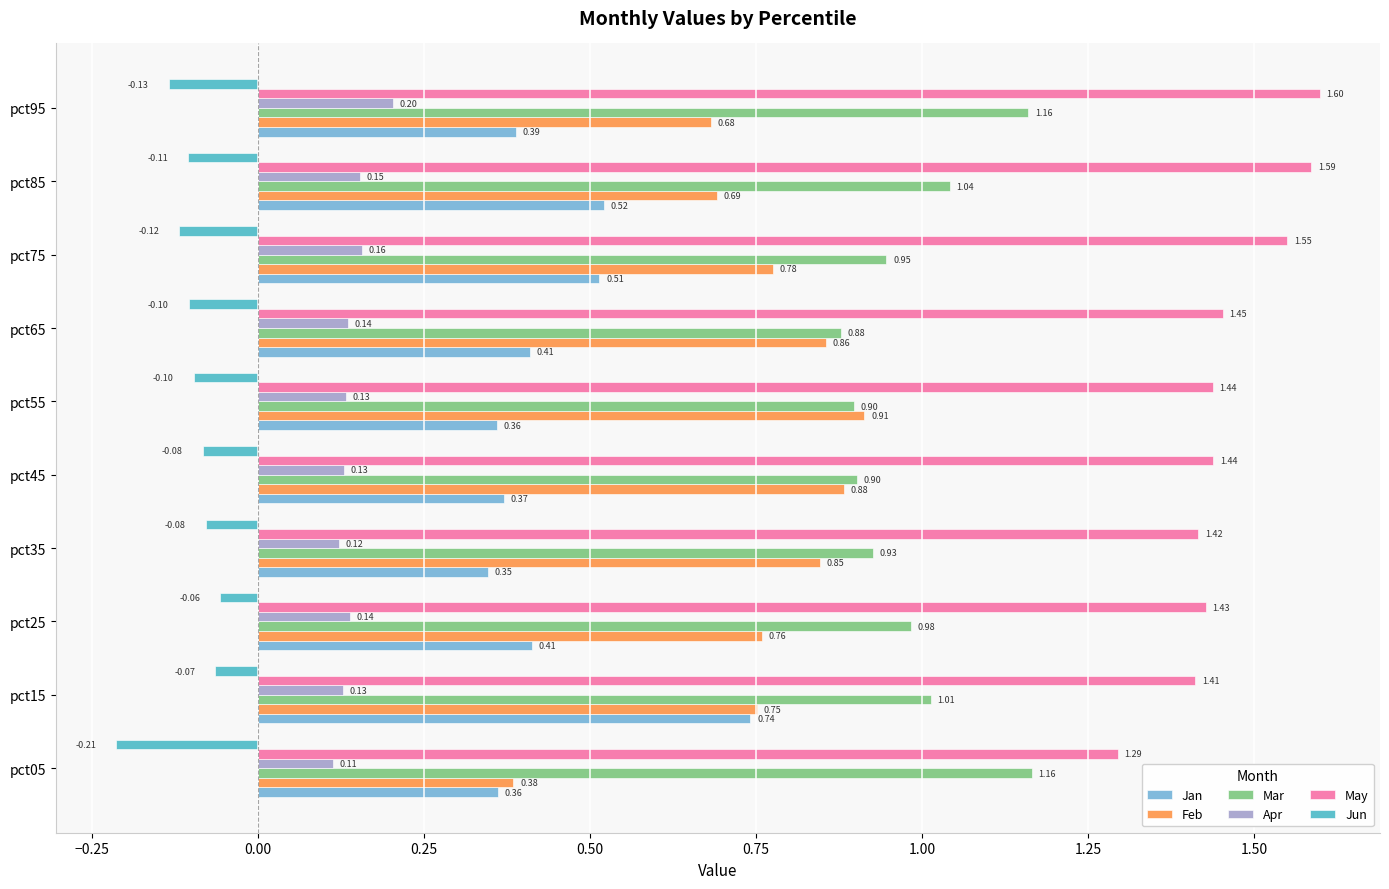

Which label corresponds to the smallest value in the chart?

pct05